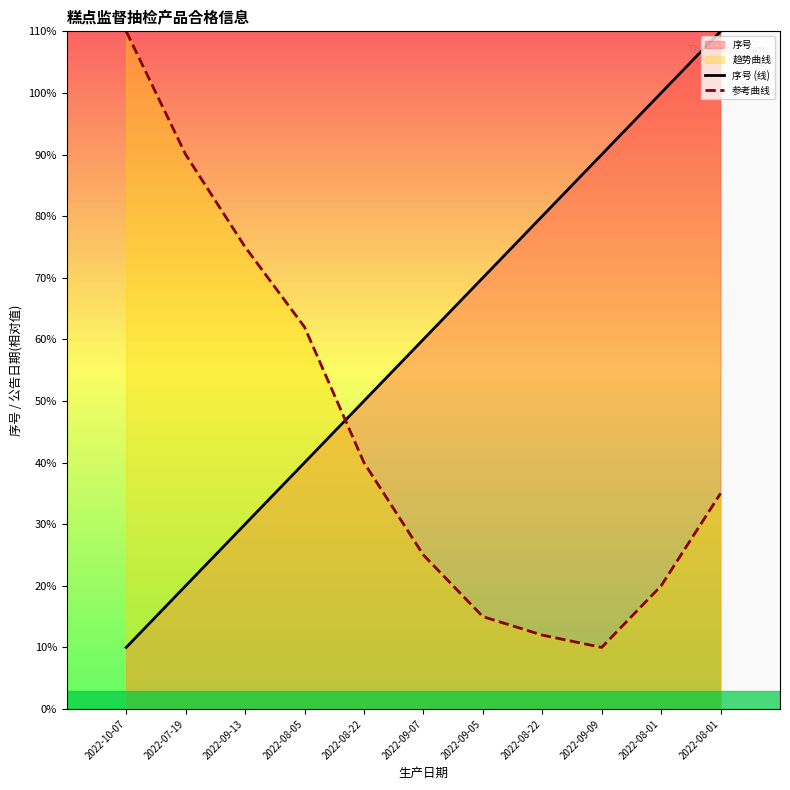

Between 2022-10-07 and 2022-08-01, which is larger?

2022-08-01